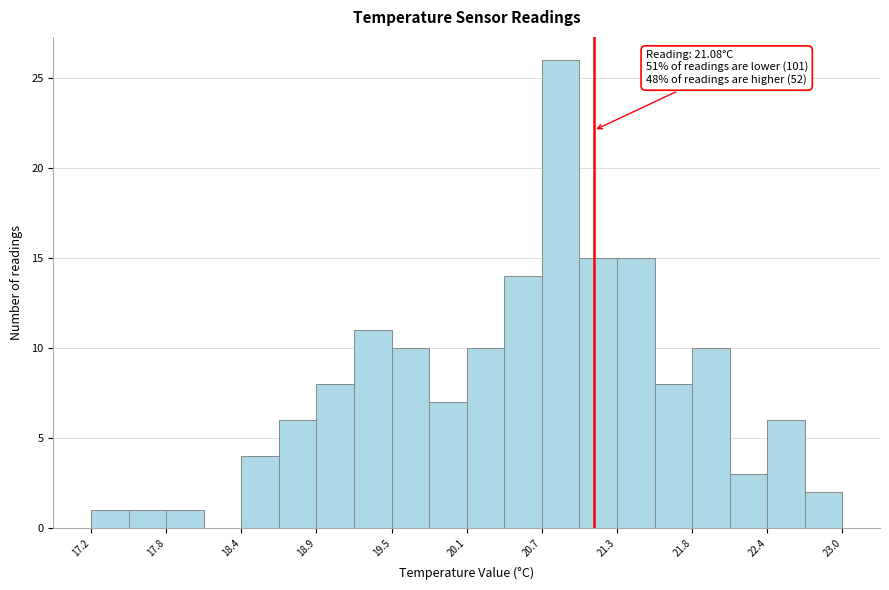

Around what value on the x-axis is the tallest bar? Give the approximate position of its centre, as read against the axis.

20.8